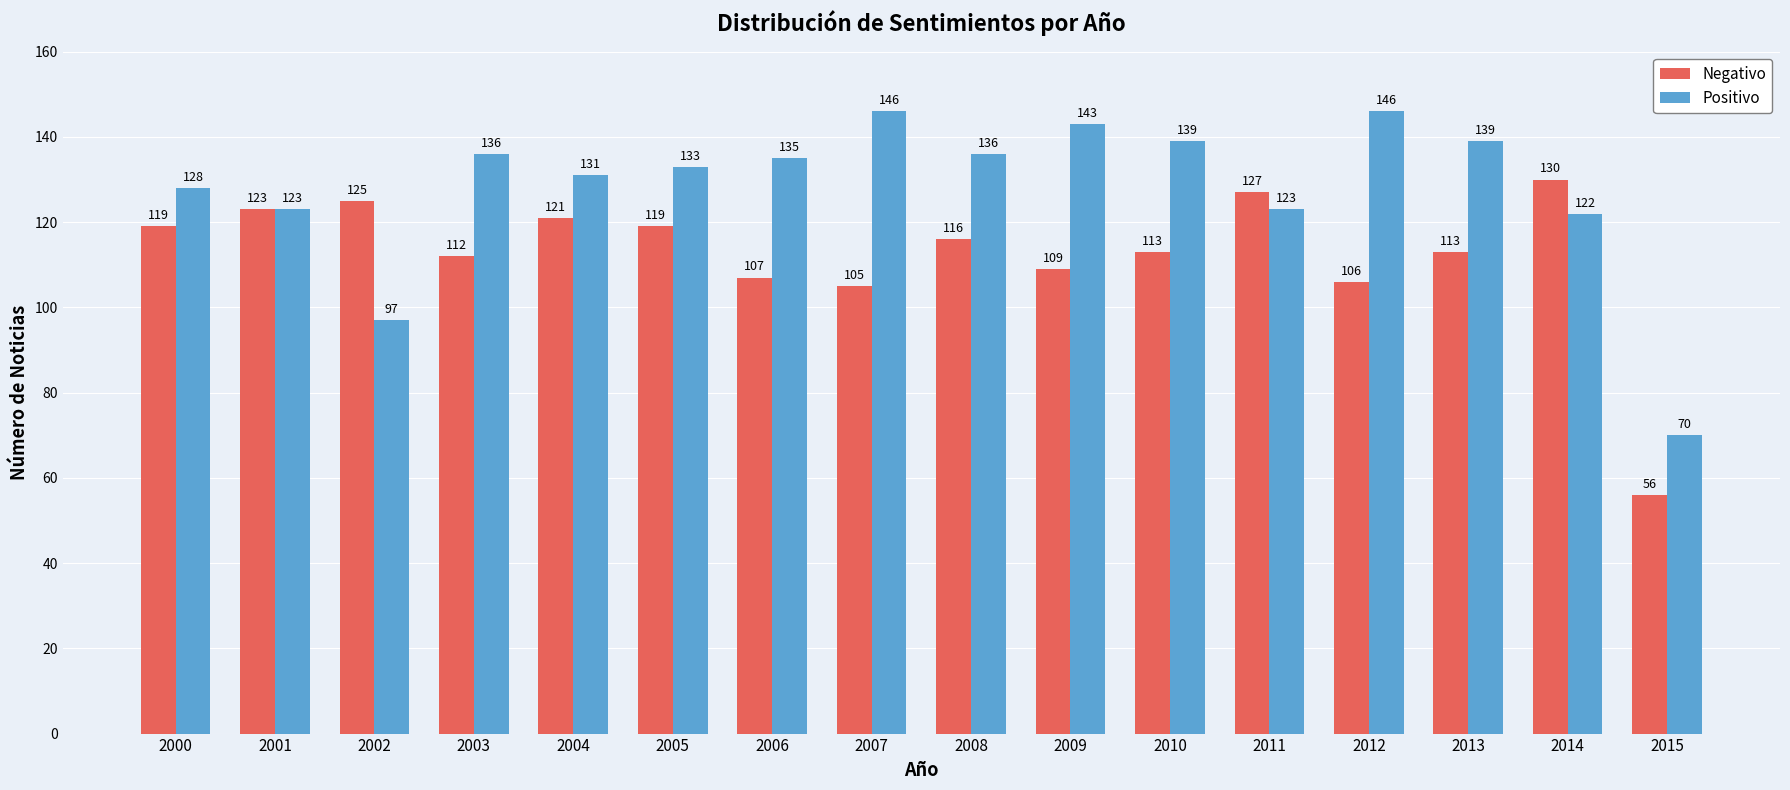

List the series in order of their peak value, lowest first.

Negativo, Positivo